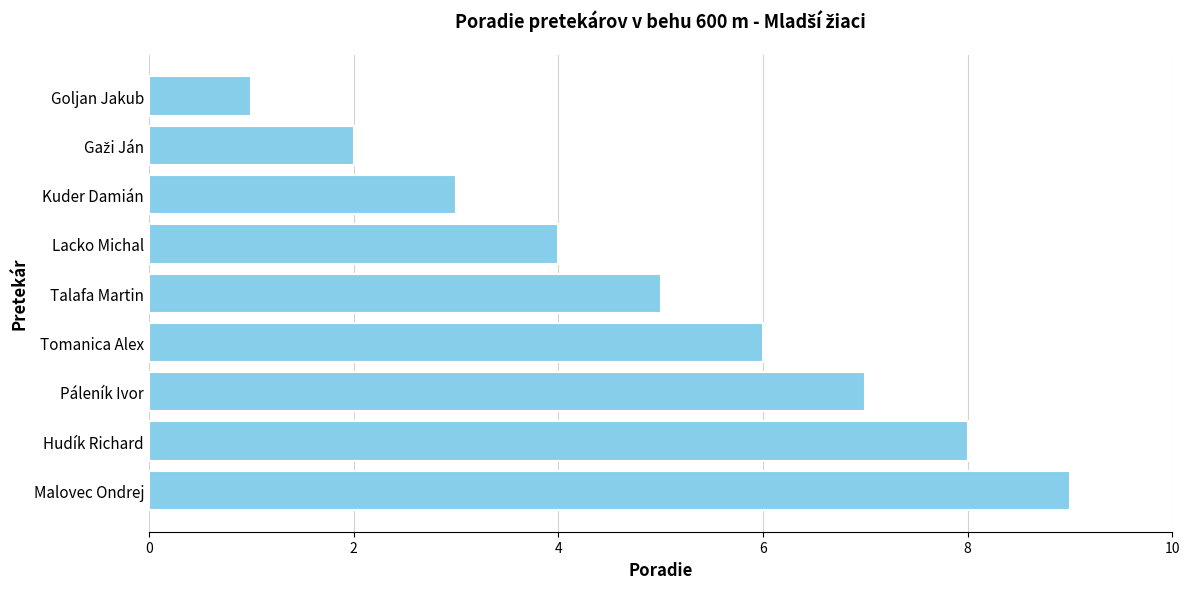

Are the bars grouped side by side (vs. stacked)?

No